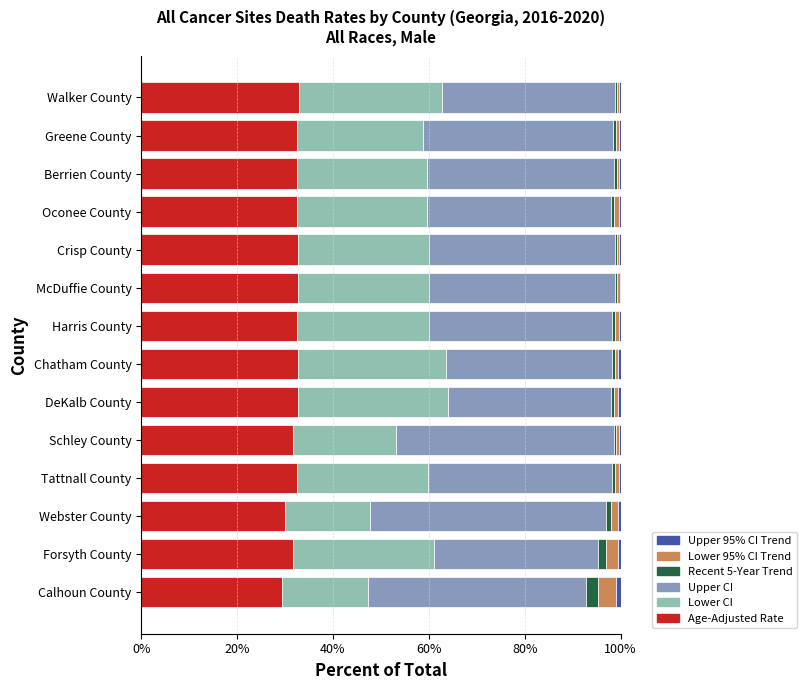

The value of Age-Adjusted Rate at Crisp County is 48.3. True or false?

False